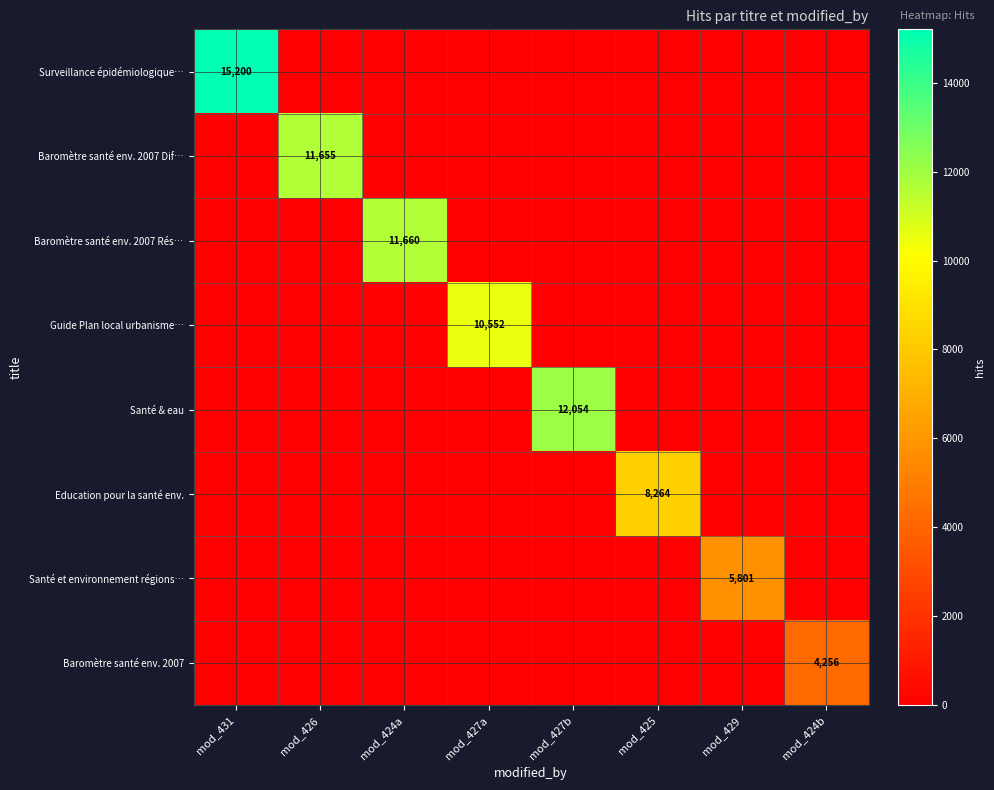

Is it true that Baromètre santé env. 2007 Rés… equals 11660 at mod_424a?

True